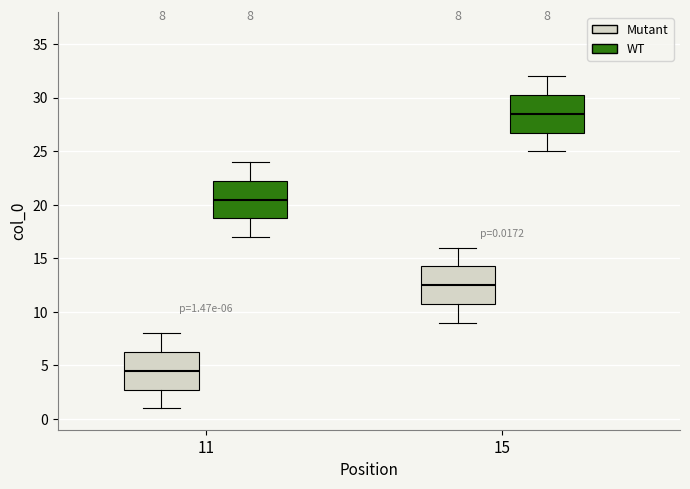

Which box has the highest median line?

15 (WT)